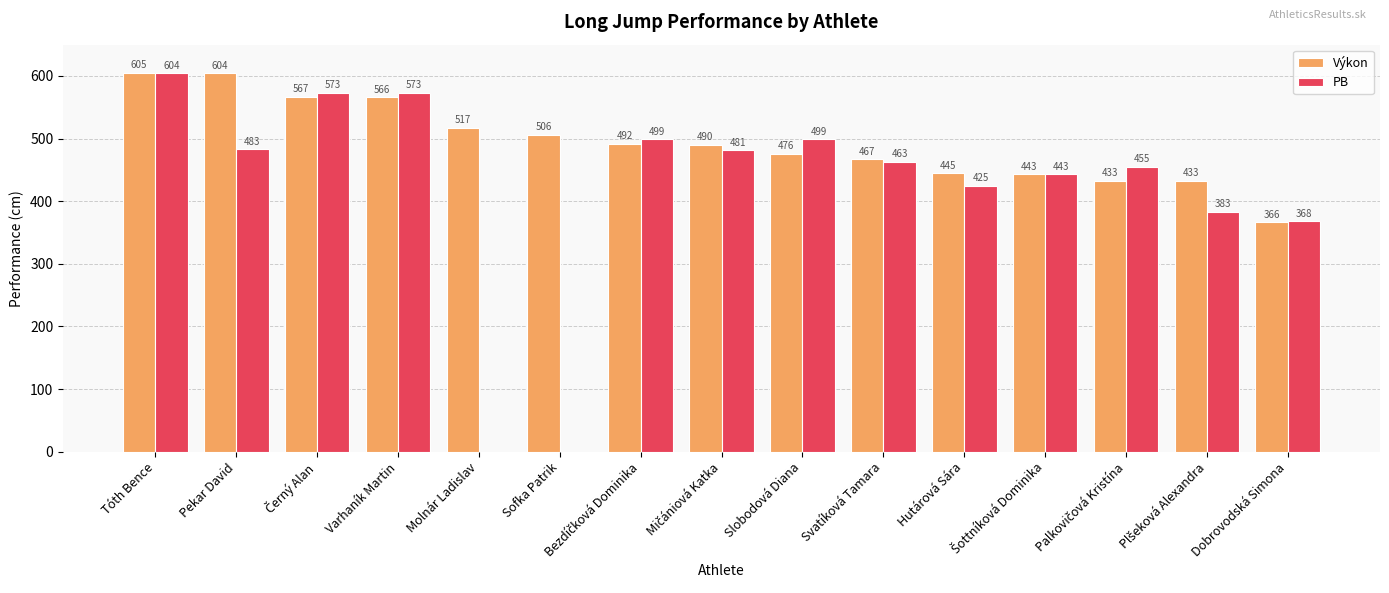

At which label is PB closest to 302?

Dobrovodská Simona